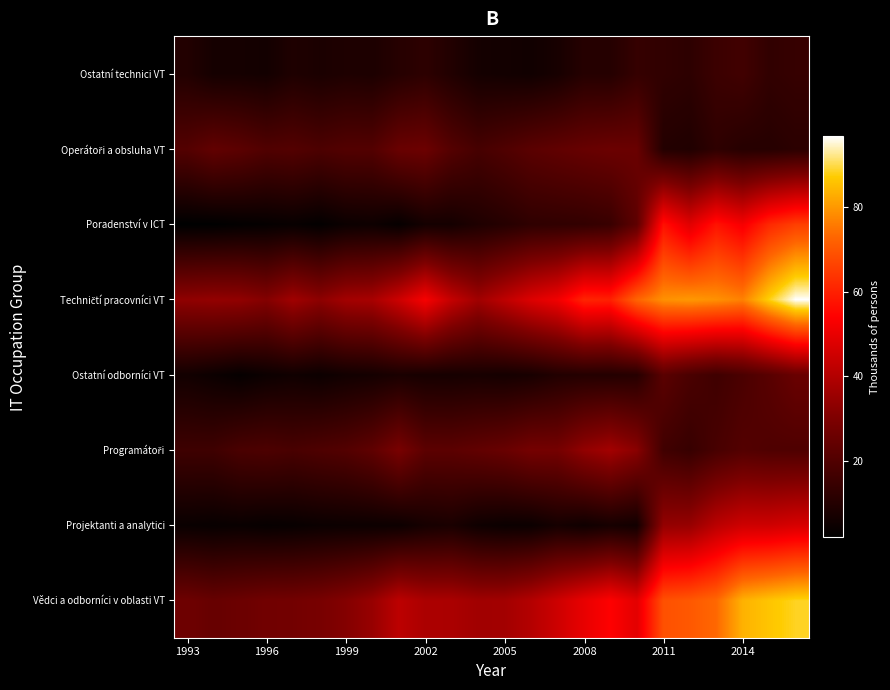

What is the greatest value displayed?

96.8